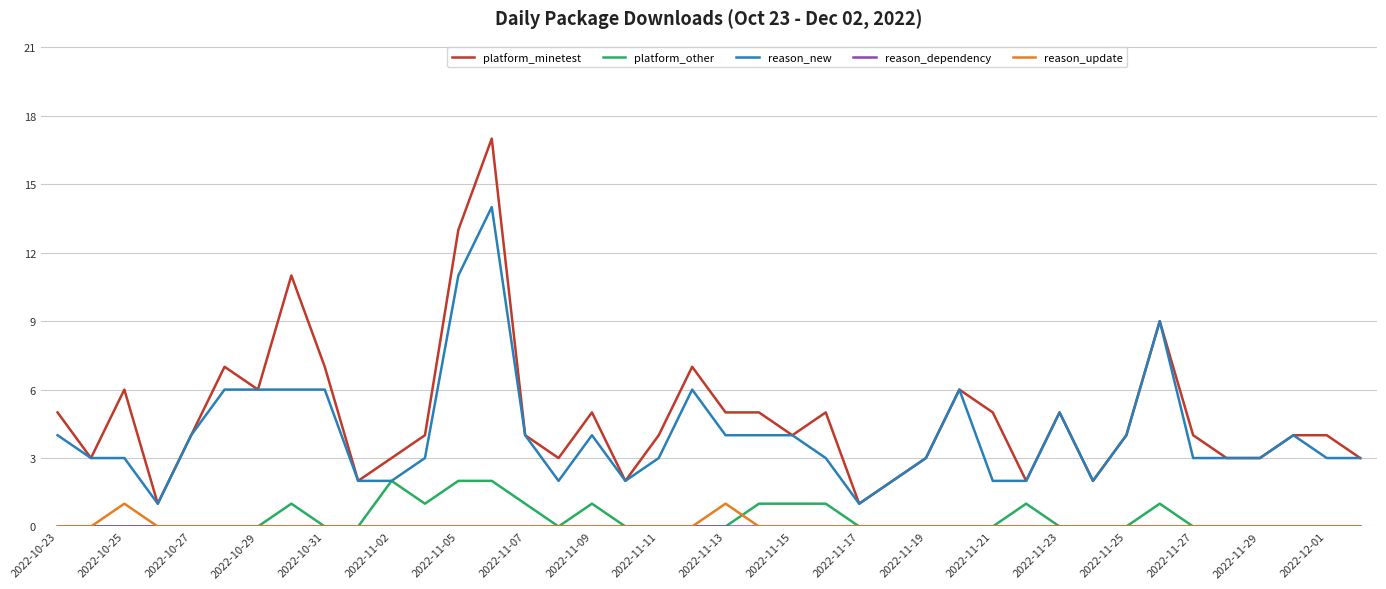

Which series has the largest range (max minus min)?

platform_minetest